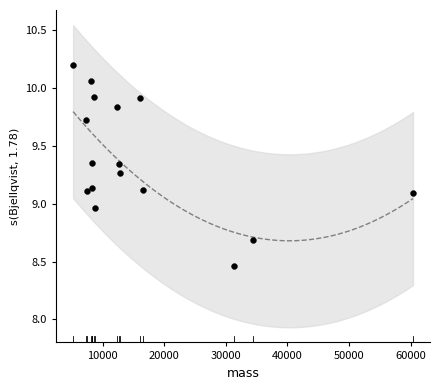

What is the range of X values (max minus min)?

55161.9